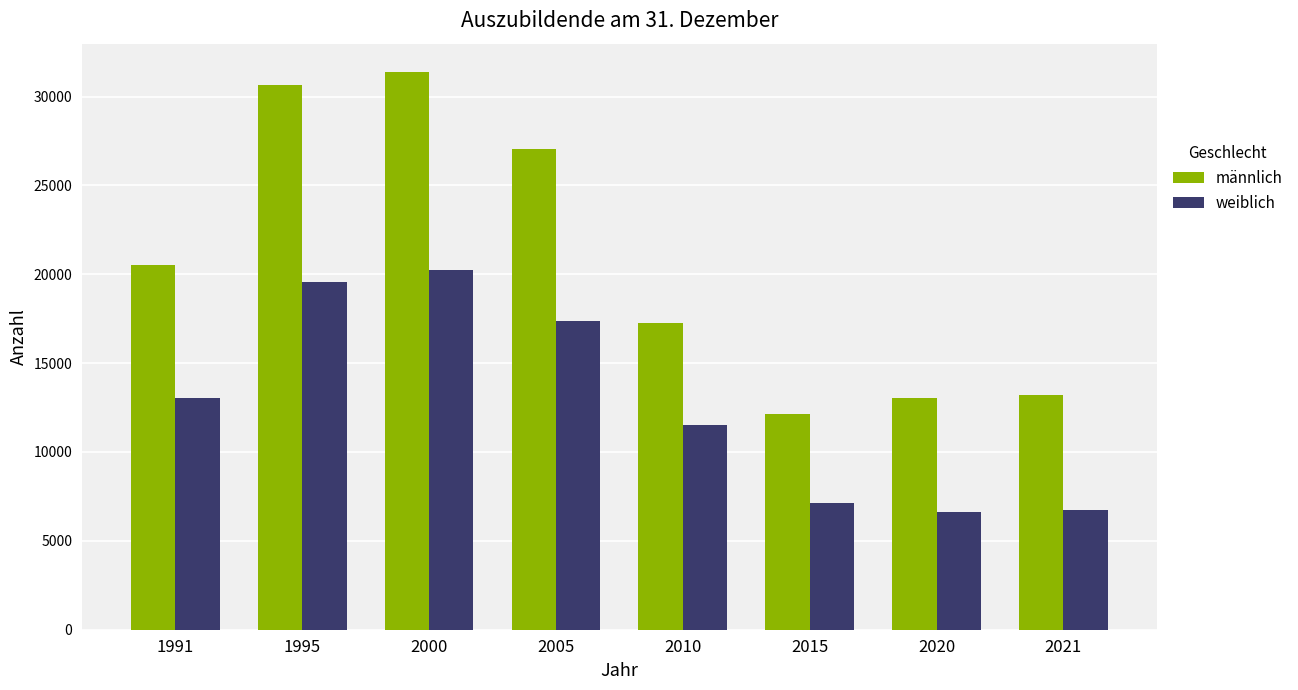

How many data points in weiblich are less than 13012?

4